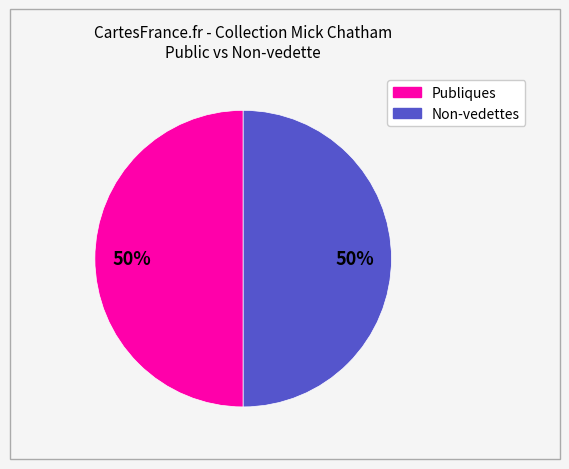

To the nearest percent, what is the average slice percentage?

50%